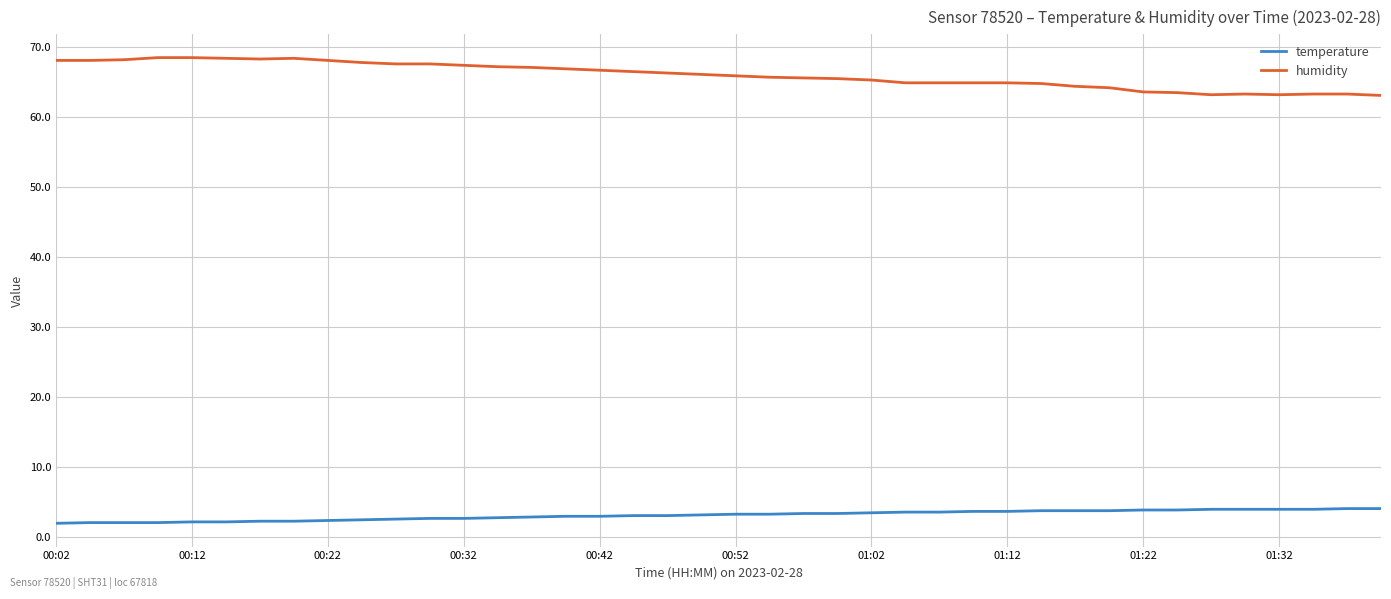

What is the minimum value for humidity?

63.1